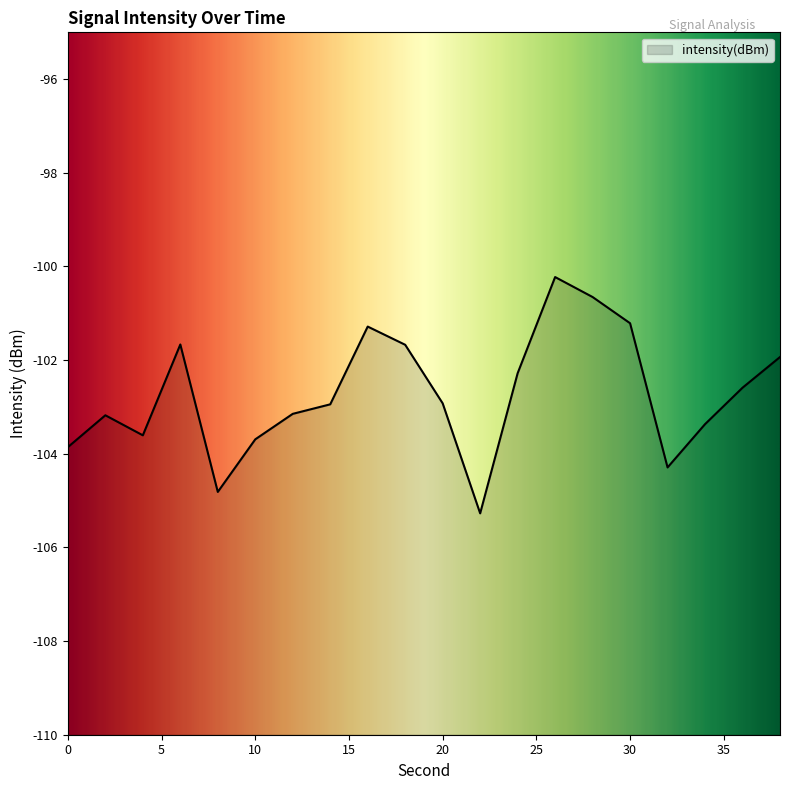

Reading left to right, what are all the values shown in this chart?

-103.9	-103.2	-103.6	-101.7	-104.8	-103.7	-103.1	-102.9	-101.3	-101.7	-102.9	-105.3	-102.3	-100.2	-100.7	-101.2	-104.3	-103.4	-102.6	-101.9